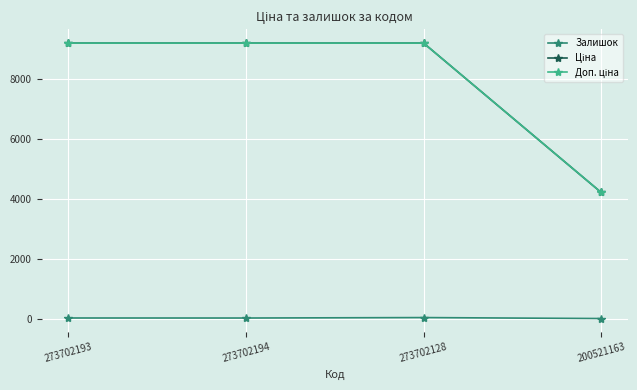

Is it true that Залишок equals 34.0 at 273702128?

True